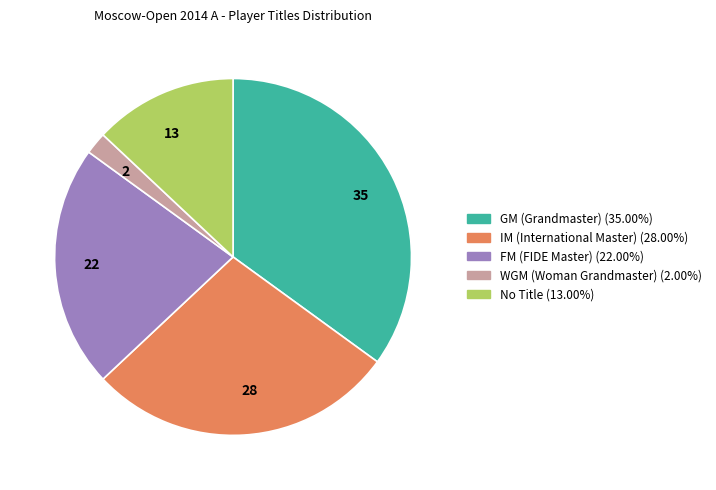

Rank the categories by value from lowest to highest.

2, 13, 22, 28, 35